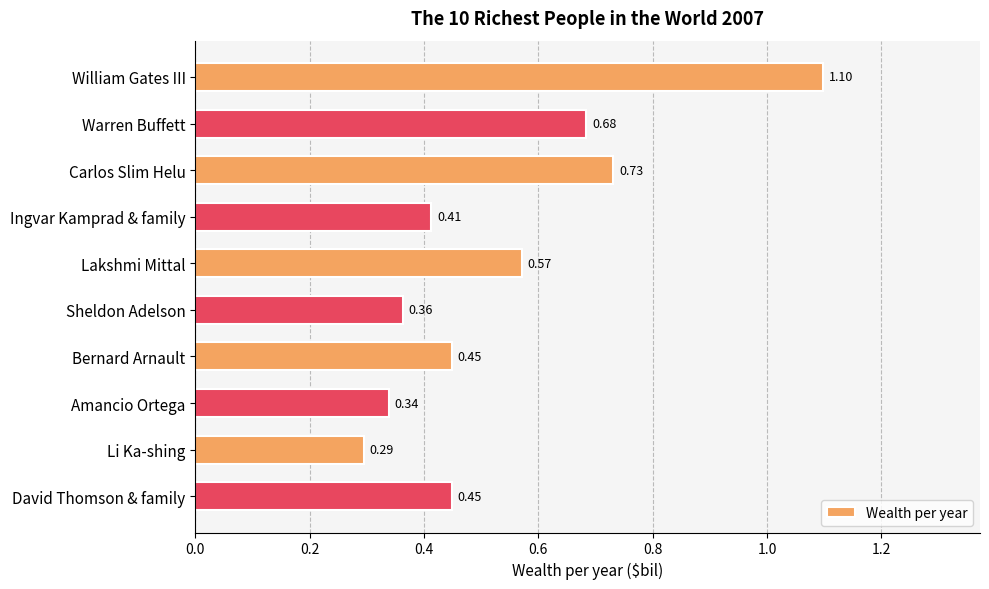

What is the label of the 9th bar from the bottom?

Warren Buffett